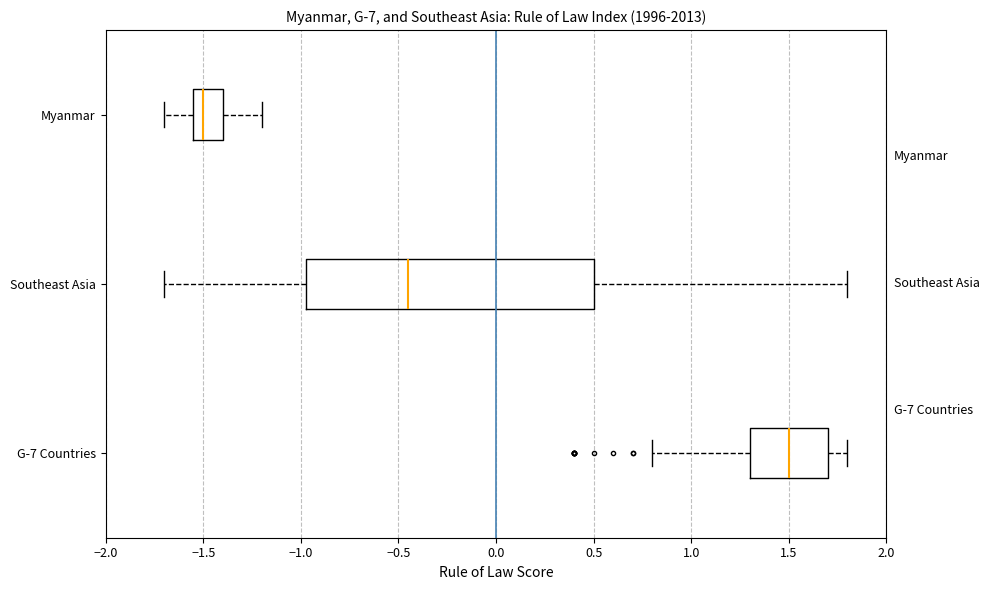

Where is the right edge of the box for G-7 Countries on the x-axis? The values are not printed on the chart, so give them approximately, as read against the axis.

1.70